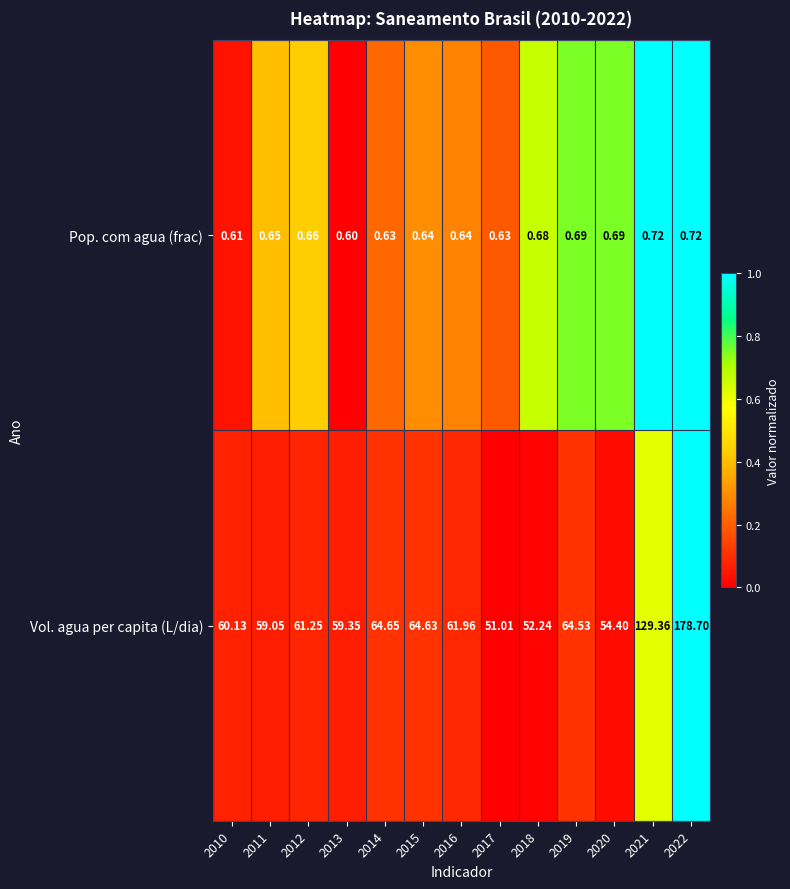

Which series changed the most between 2012 and 2017?

Vol. agua per capita (L/dia)